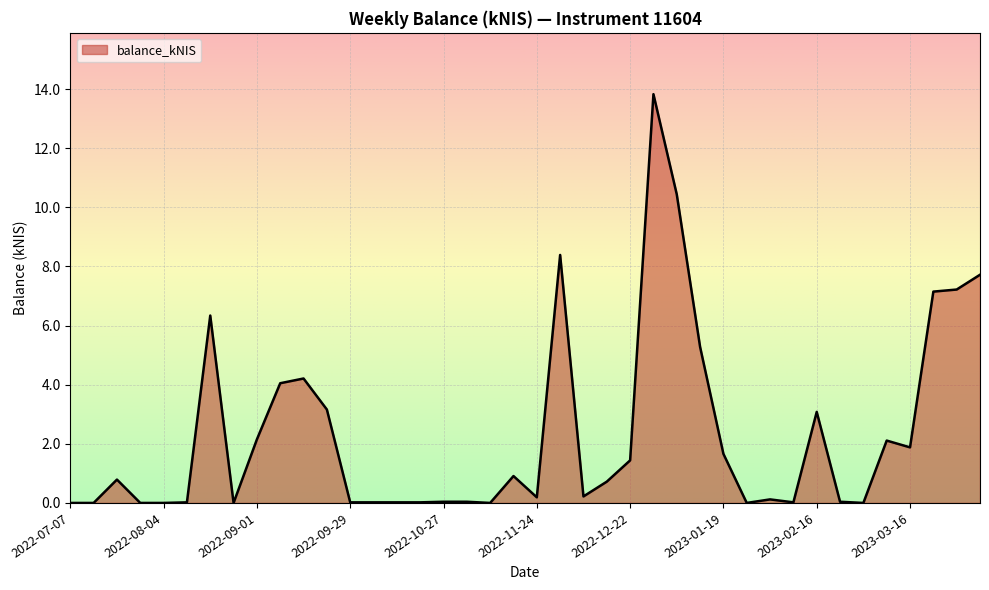

What is the maximum value shown in the chart?

13.8